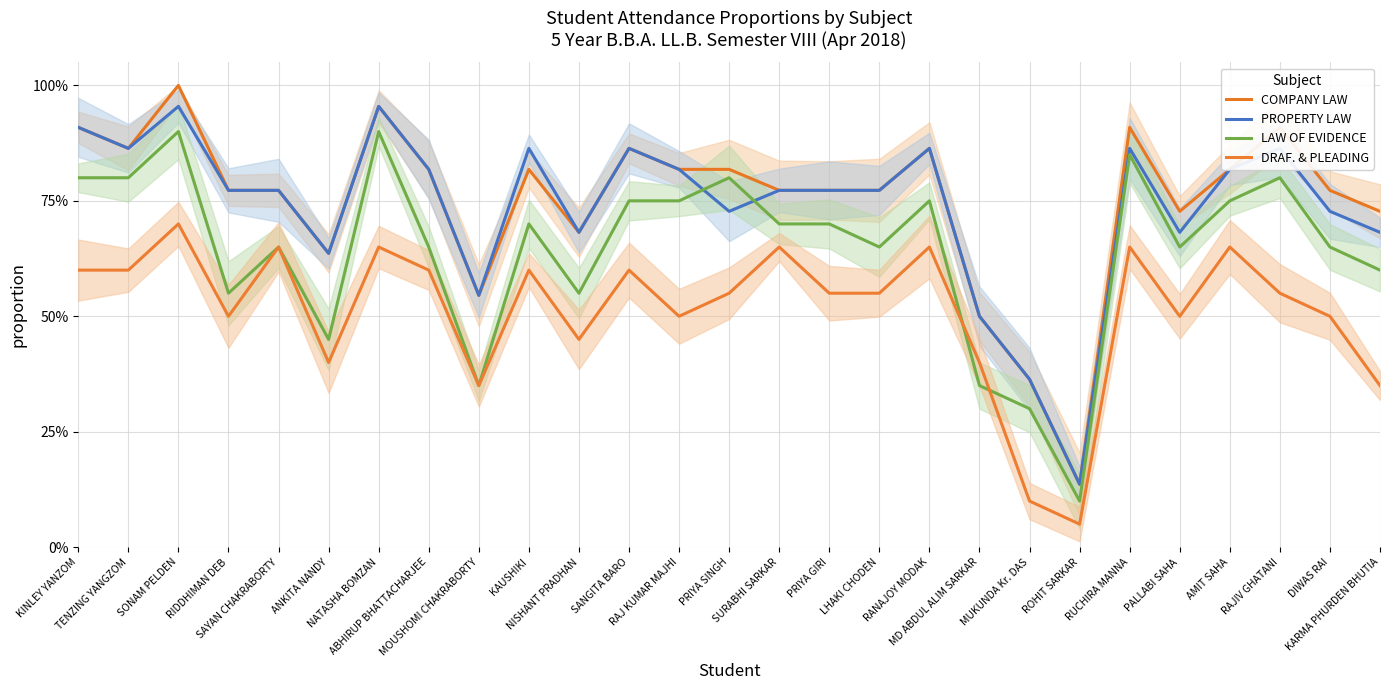

What is the label of the 12th point from the right?

PRIYA GIRI